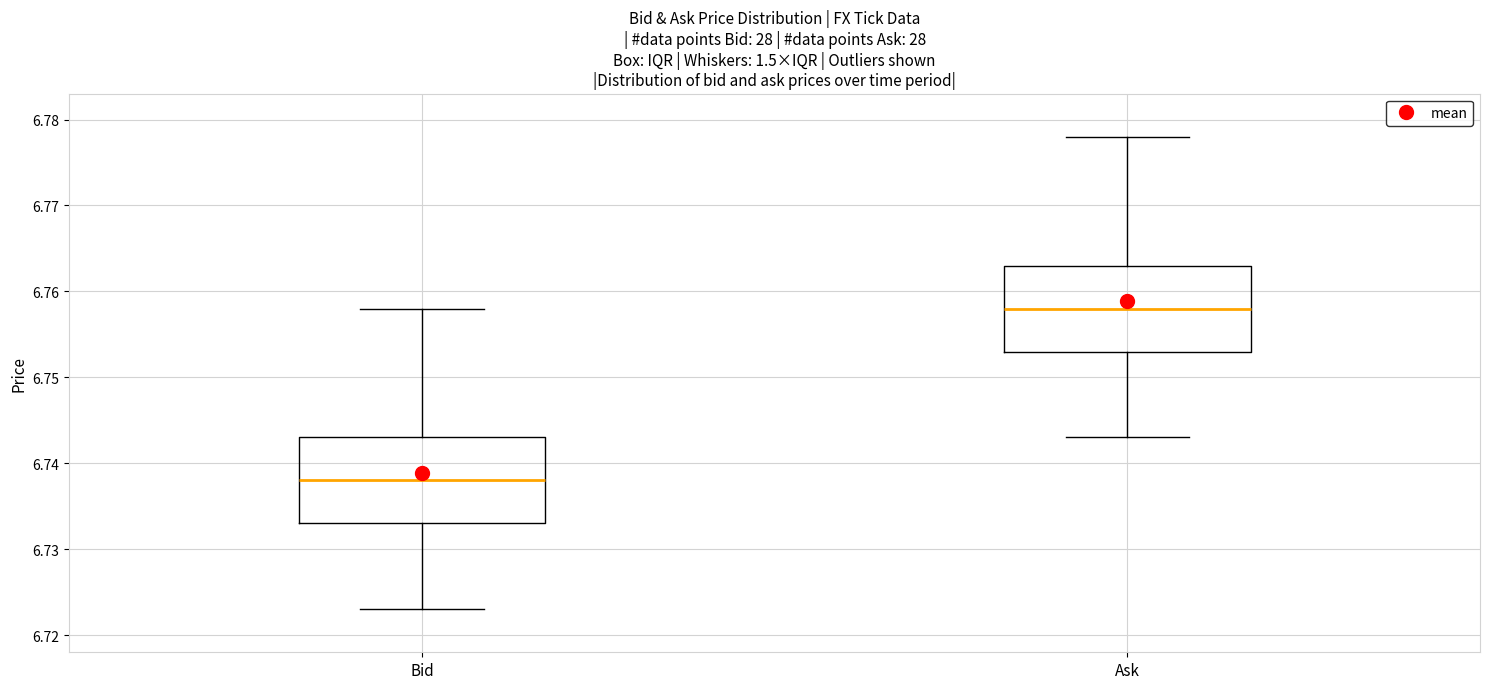

Reading left to right, read every box against the y-axis: the position of its median line, the range the box covers, and the ends of its whiskers. The values are not printed on the chart, so give them approximately, as read against the axis.

Bid: median 6.738, box 6.733 to 6.743, whiskers 6.723 to 6.758
Ask: median 6.758, box 6.753 to 6.763, whiskers 6.743 to 6.778